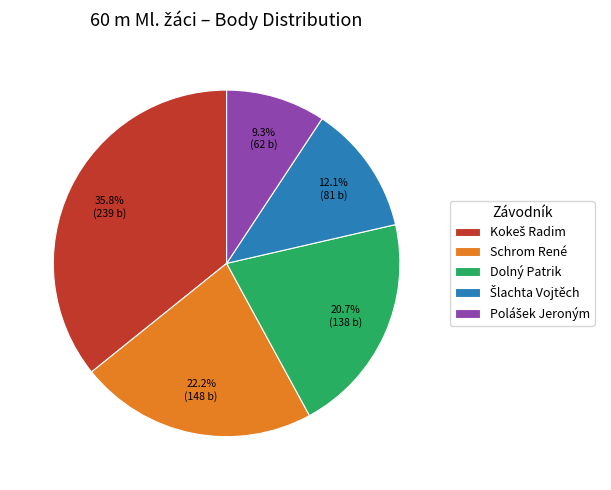

True or false: Dolný Patrik accounts for 30% of the total.

False